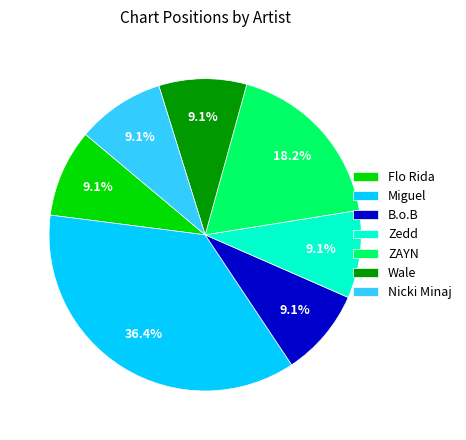

What is the ratio of the value at ZAYN to the value at Zedd?

2.0